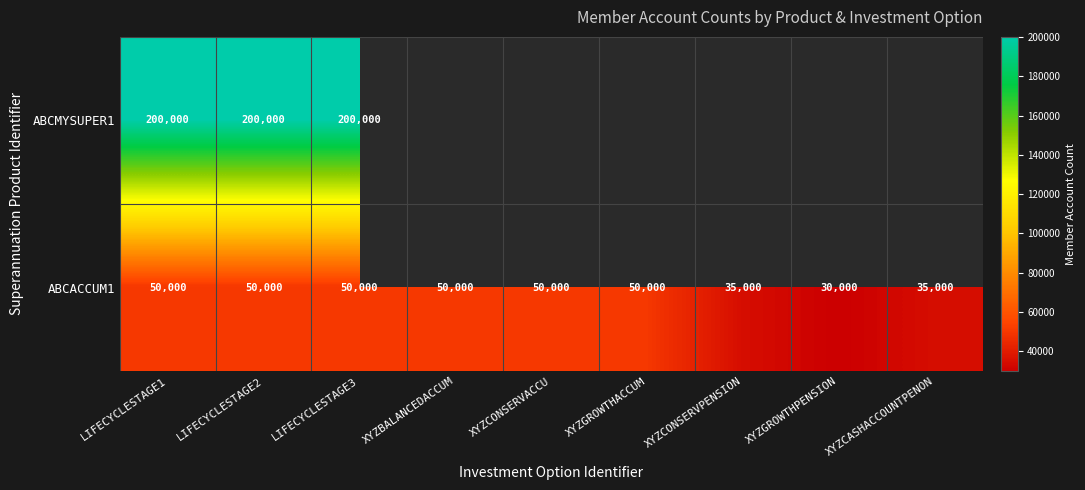

At LIFECYCLESTAGE2, list the series in order from smallest to largest.

ABCACCUM1, ABCMYSUPER1